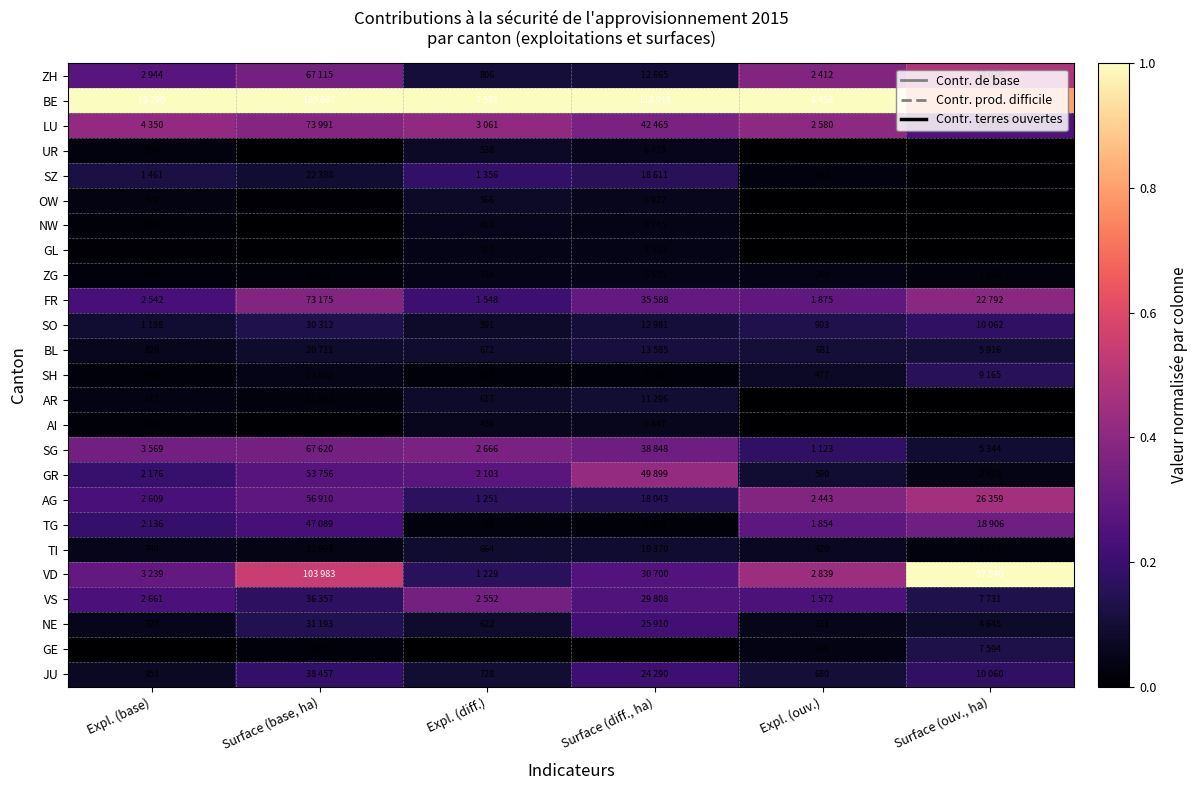

Is the value of BL at Expl. (ouv.) greater than the value of JU at Expl. (ouv.)?

Yes